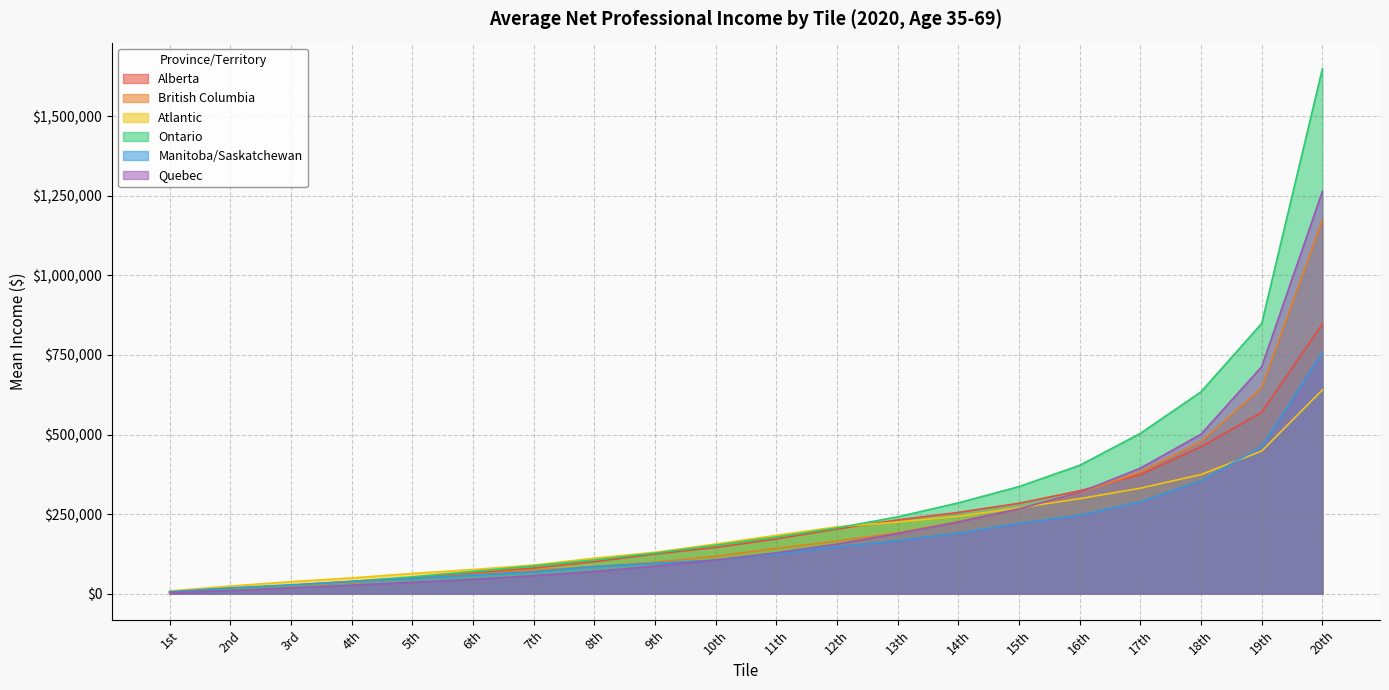

What is the difference between the maximum and second lowest values in the Ontario series?

1633915